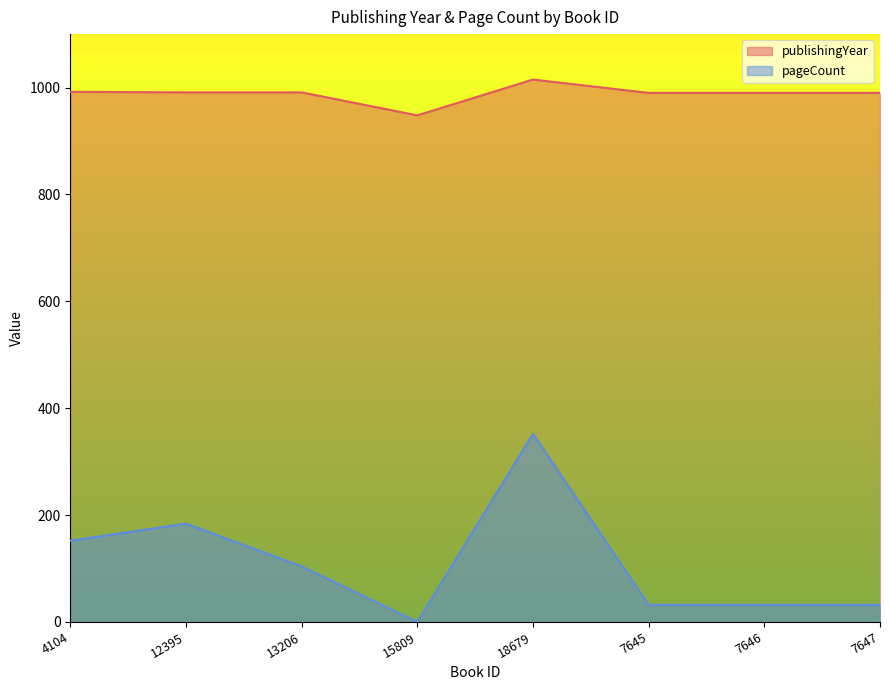

Which series has the largest range (max minus min)?

pageCount